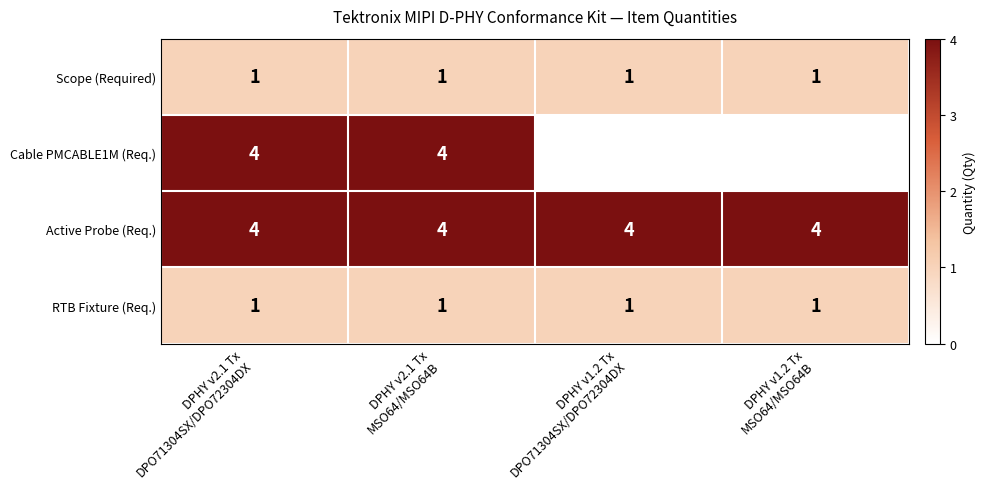

At how many categories does at least one series exceed 2?

4